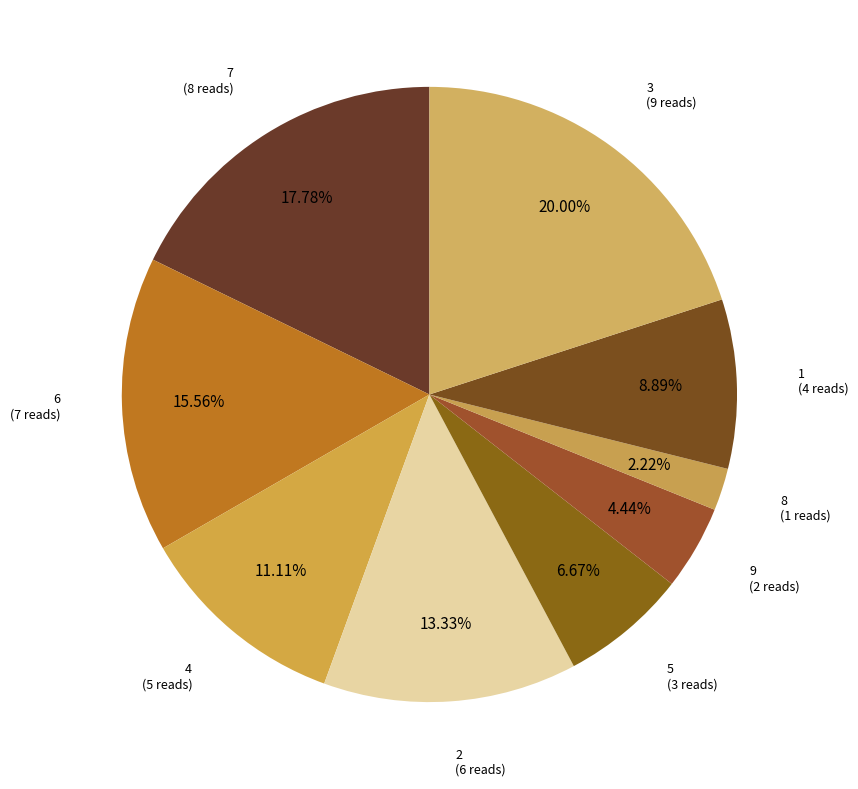

Count the number of slices in the pie.

9